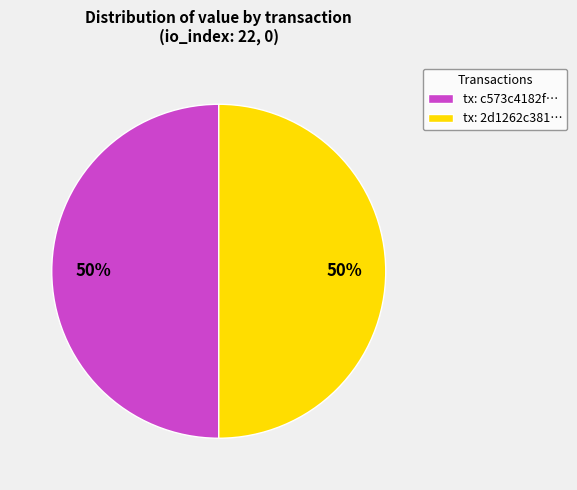

What percentage is the tx: 2d1262c381… slice, to the nearest percent?

50%